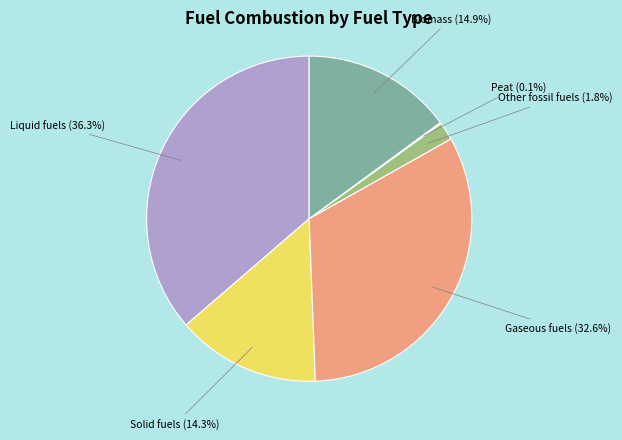

True or false: Biomass accounts for 15% of the total.

True